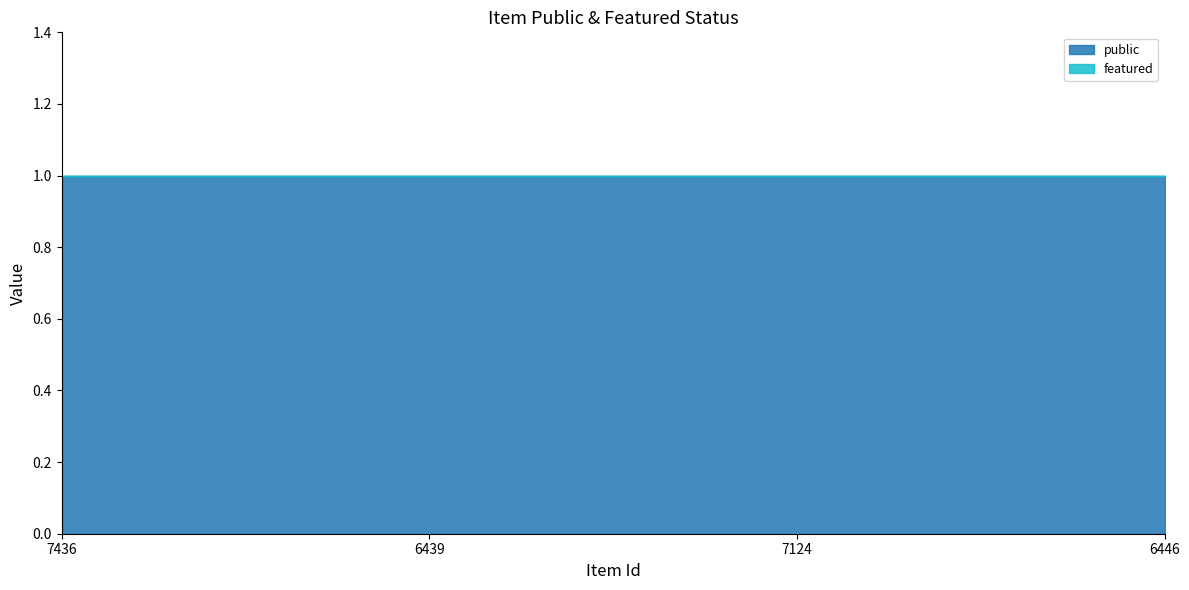

What are all the series names shown in the legend?

public, featured